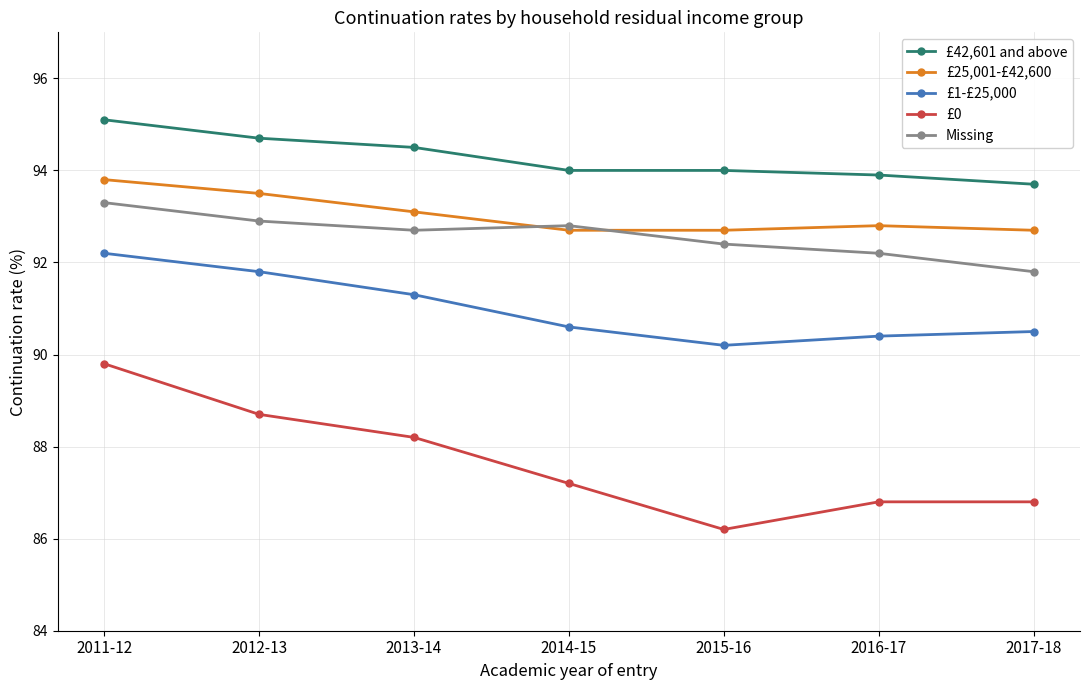

At which category is the sum across all series the highest?

2011-12